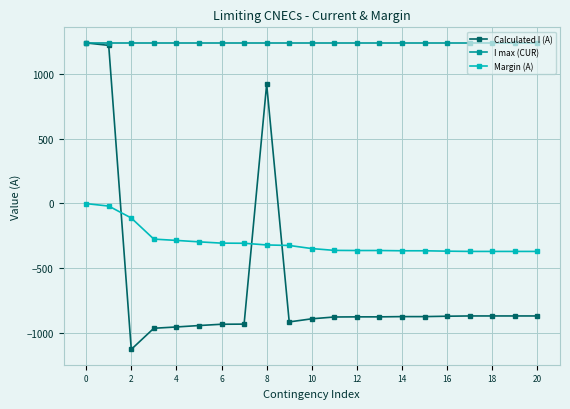

Which series ends up on top after the final intersection of Calculated I (A) and Margin (A)?

Margin (A)